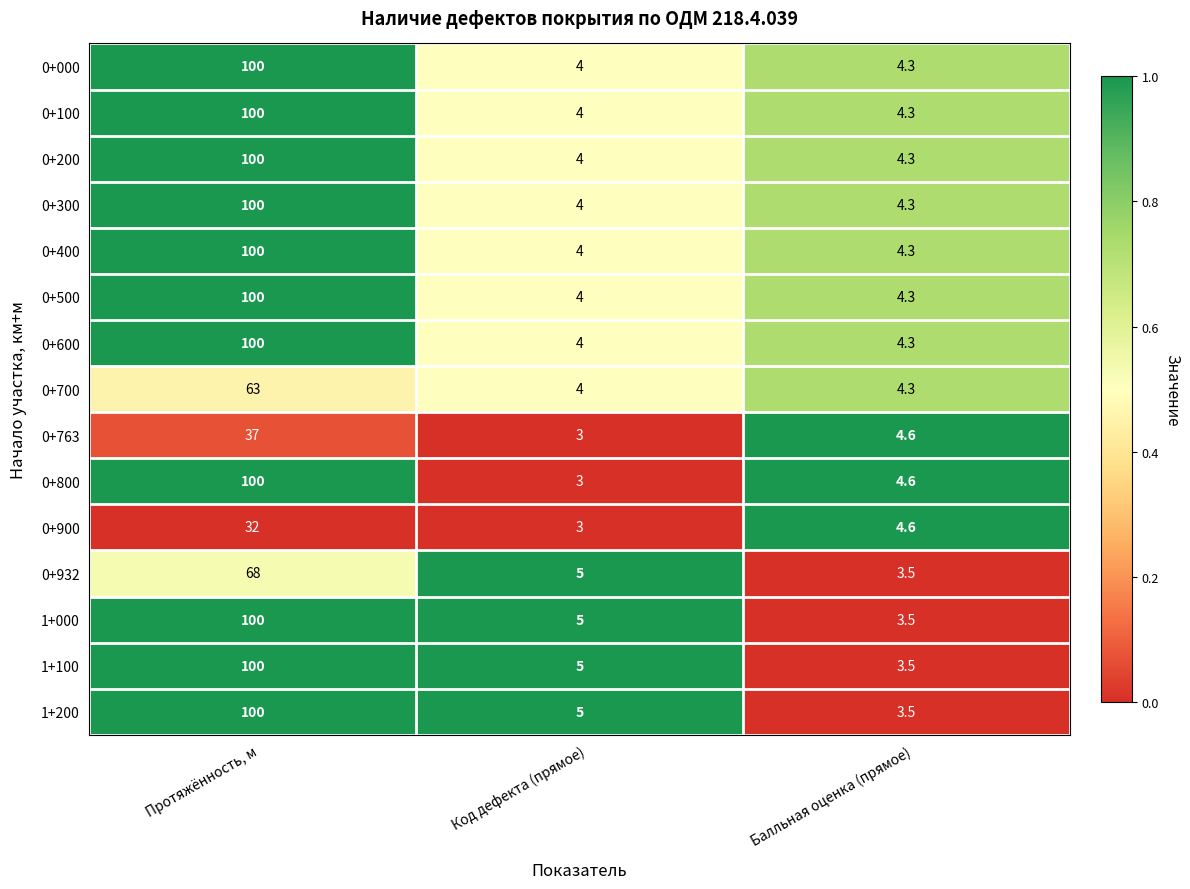

What is the smallest value displayed?

3.0